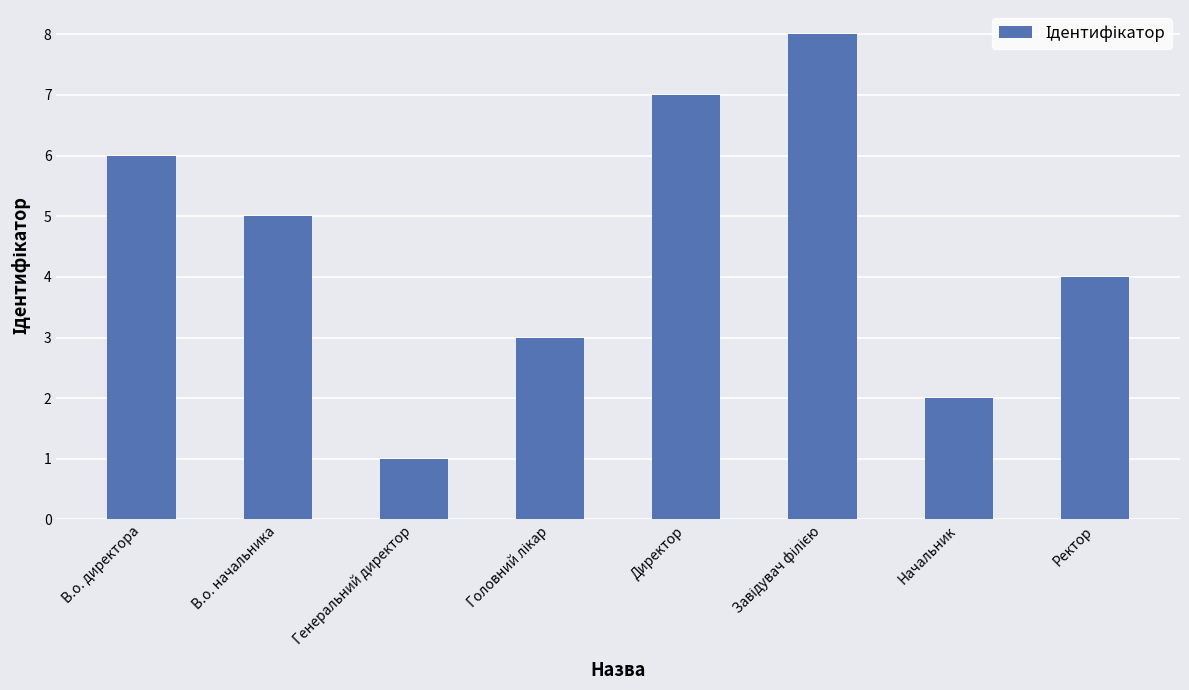

How many values are between 3 and 7?

5